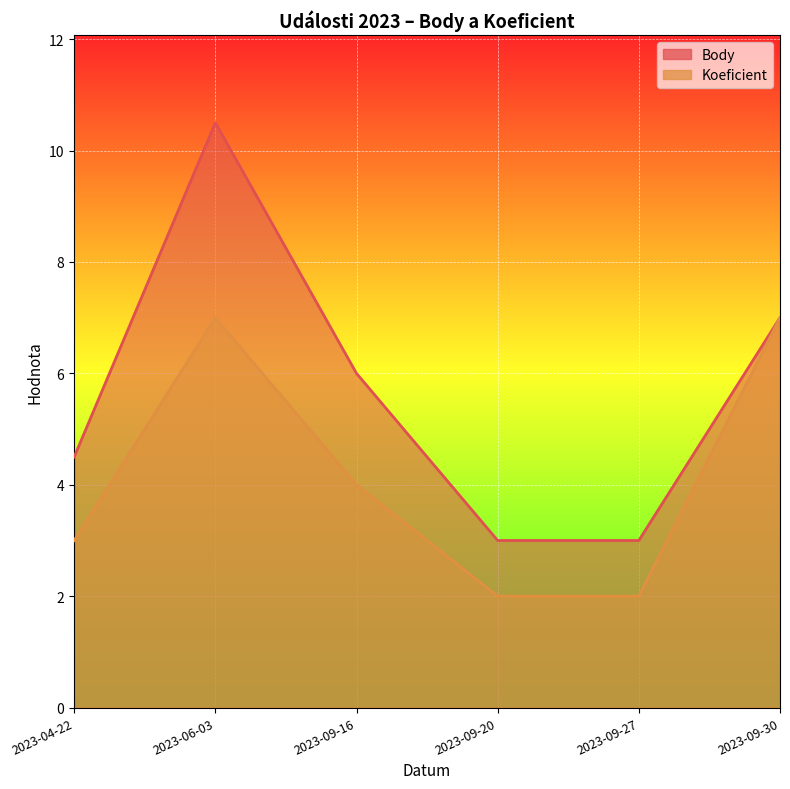

Where is Body nearest to the value 6?

2023-09-16